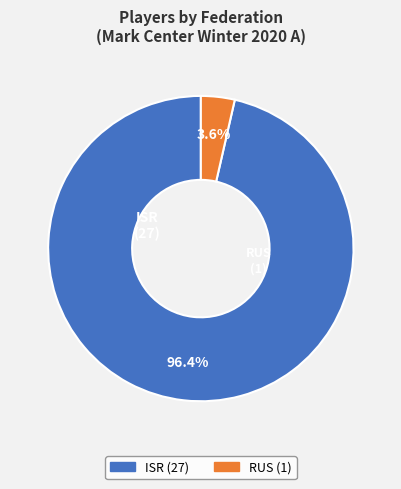

Is it true that ISR is 84% of the pie?

False